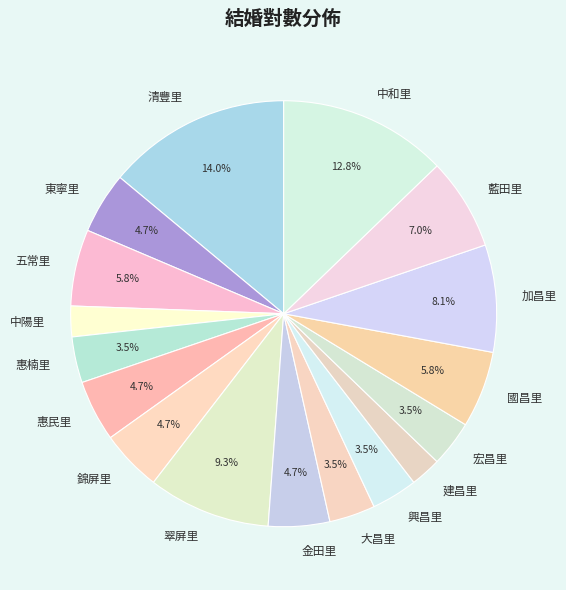

To the nearest percent, what percentage of the pie is 國昌里?

6%